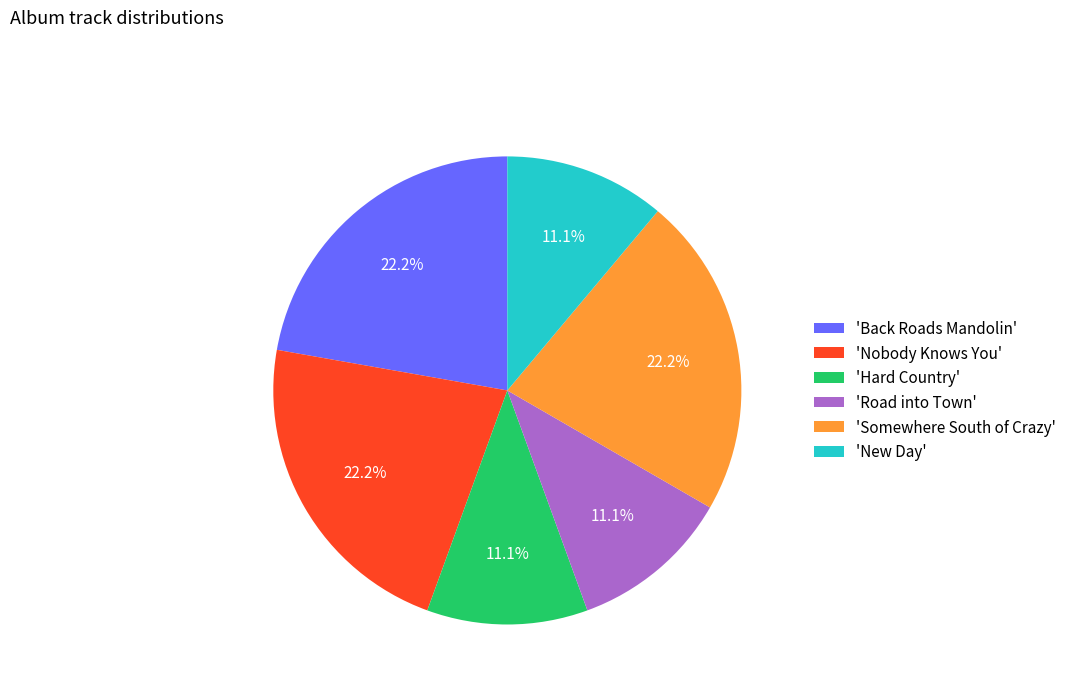

Is the sum of 'Somewhere South of Crazy' and 'Back Roads Mandolin' greater than half?

No